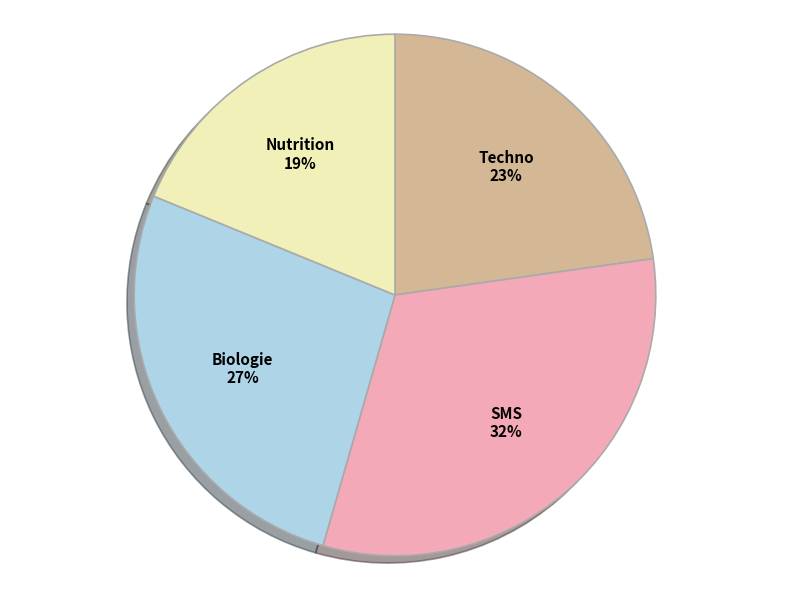

Does any single category account for the majority?

No